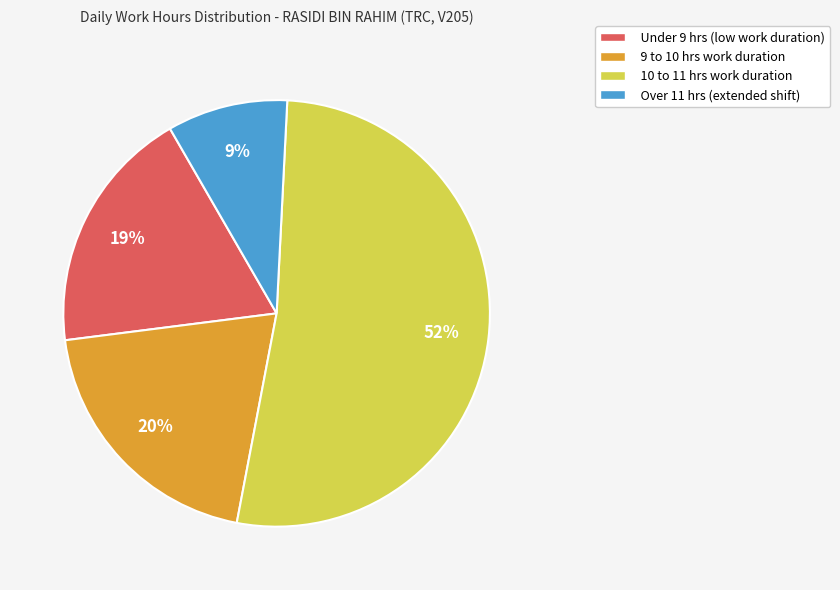

Is there any slice that represents more than half of the pie?

Yes